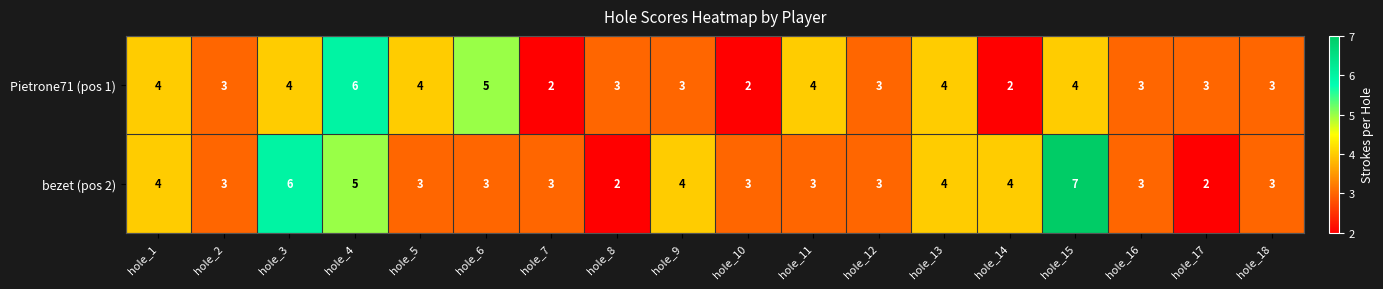

True or false: bezet (pos 2) has a value of 7 at hole_15.

True